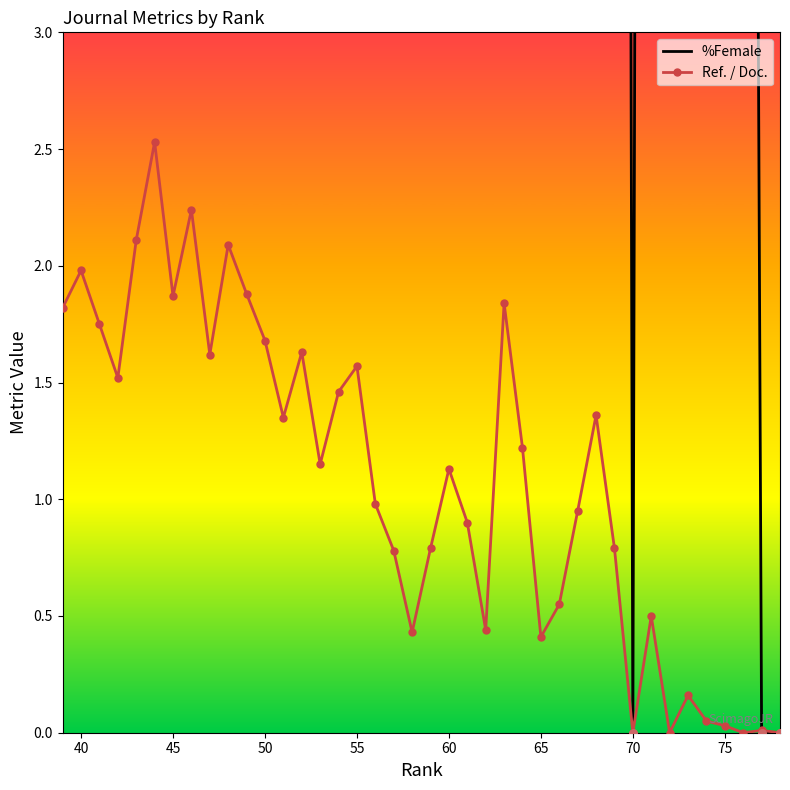

Which series contains the highest Y value?

%Female